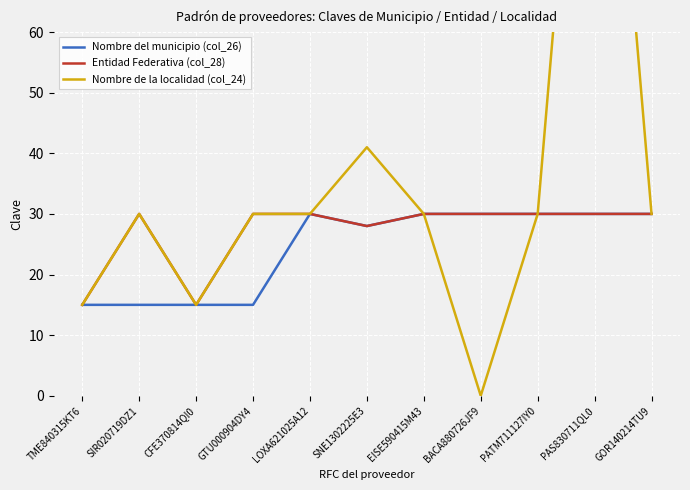

True or false: Nombre de la localidad (col_24) and Nombre del municipio (col_26) intersect in this chart.

False